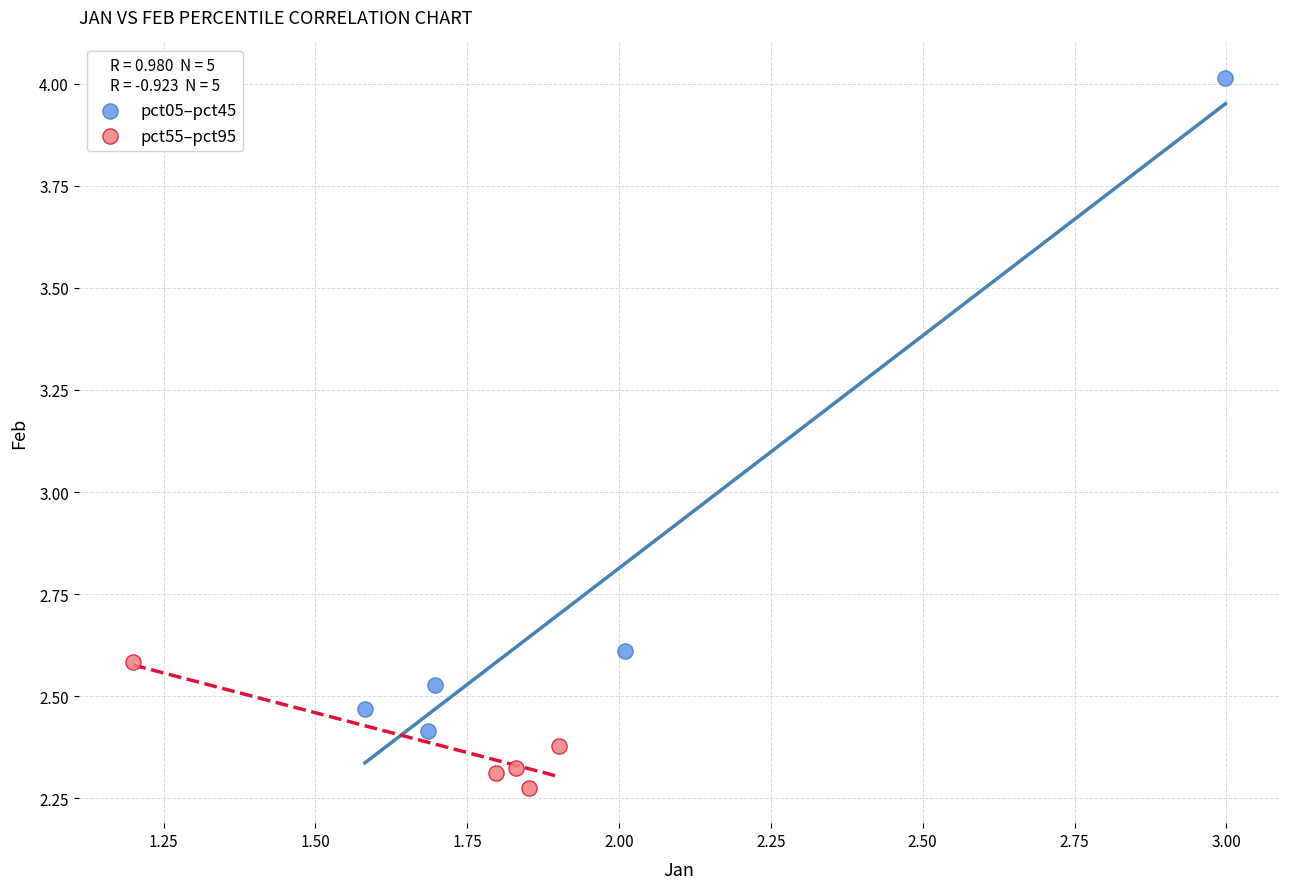

Which series contains the lowest Y value?

pct55–pct95